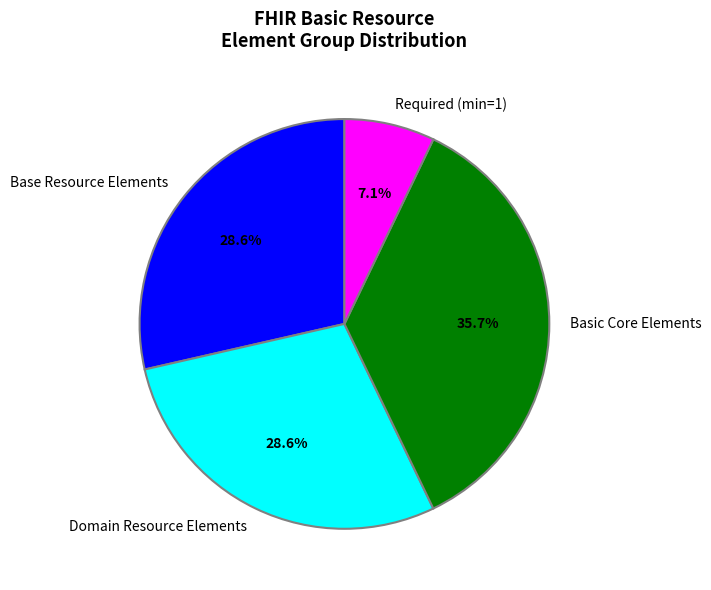

Which category has the smallest portion of the pie?

Required (min=1)